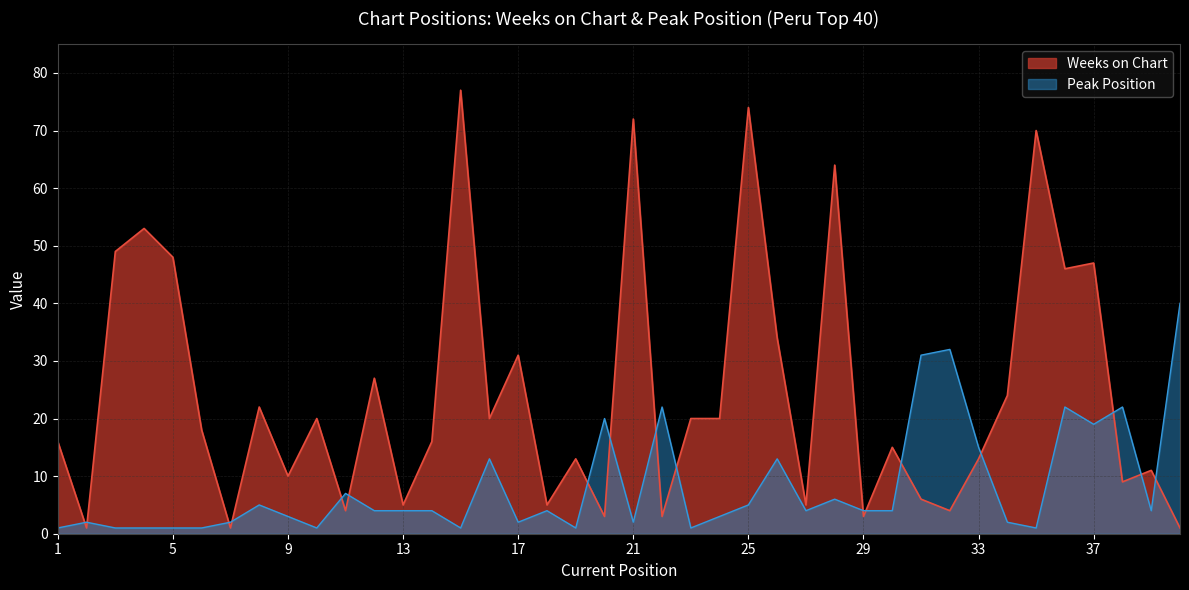

Is it true that Peak Position equals 6 at 12?

False